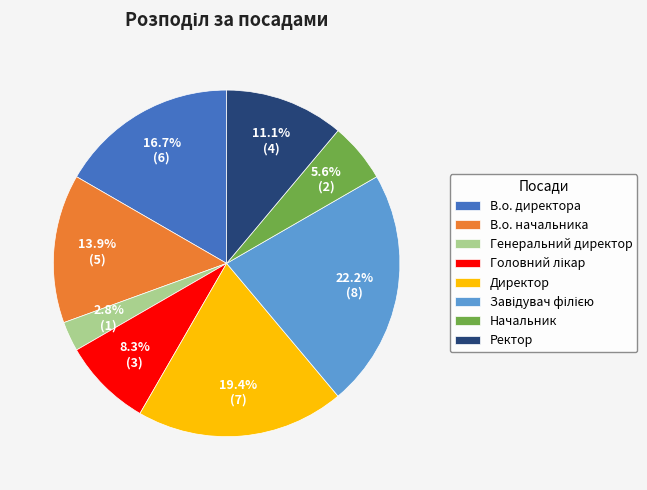

What is the smallest slice in the pie chart?

Генеральний директор